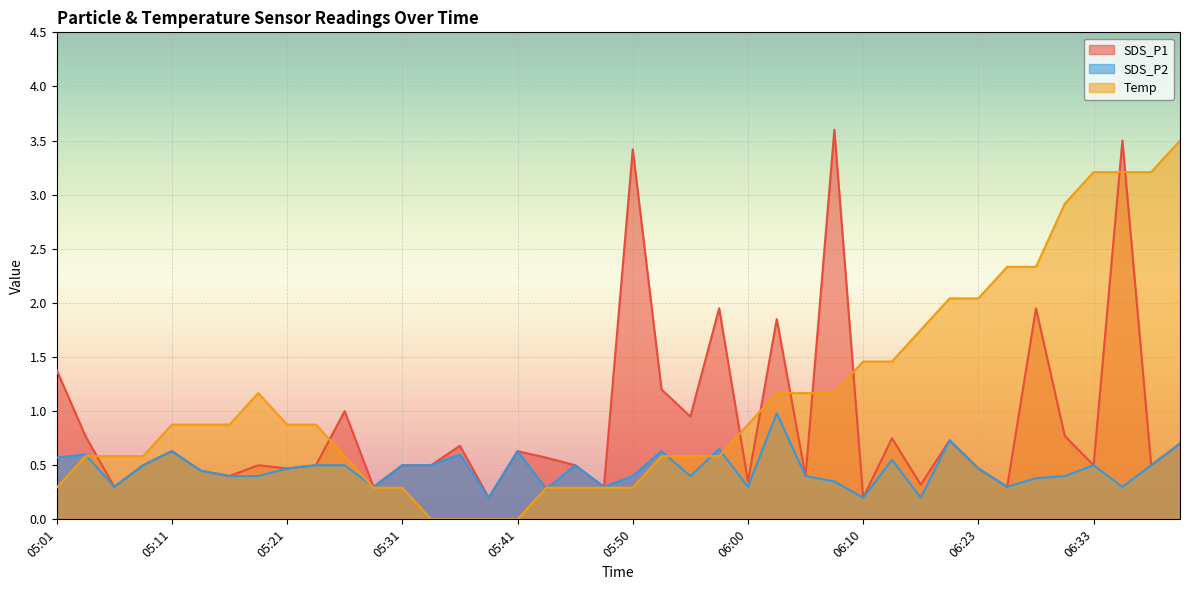

Reading left to right, transcribe all the data shown in this chart.

SDS_P1: 05:01=1.4	05:04=0.8	05:06=0.3	05:08=0.5	05:11=0.6	05:13=0.5	05:16=0.4	05:18=0.5	05:21=0.5	05:23=0.5	05:26=1.0	05:28=0.3	05:31=0.5	05:33=0.5	05:36=0.7	05:38=0.2	05:41=0.6	05:43=0.6	05:45=0.5	05:48=0.3	05:50=3.4	05:53=1.2	05:55=0.9	05:58=1.9	06:00=0.3	06:03=1.9	06:05=0.4	06:08=3.6	06:10=0.2	06:13=0.8	06:18=0.3	06:20=0.7	06:23=0.5	06:25=0.3	06:28=1.9	06:30=0.8	06:33=0.5	06:35=3.5	06:37=0.5	06:40=0.7
SDS_P2: 05:01=0.6	05:04=0.6	05:06=0.3	05:08=0.5	05:11=0.6	05:13=0.5	05:16=0.4	05:18=0.4	05:21=0.5	05:23=0.5	05:26=0.5	05:28=0.3	05:31=0.5	05:33=0.5	05:36=0.6	05:38=0.2	05:41=0.6	05:43=0.3	05:45=0.5	05:48=0.3	05:50=0.4	05:53=0.6	05:55=0.4	05:58=0.7	06:00=0.3	06:03=1.0	06:05=0.4	06:08=0.3	06:10=0.2	06:13=0.6	06:18=0.2	06:20=0.7	06:23=0.5	06:25=0.3	06:28=0.4	06:30=0.4	06:33=0.5	06:35=0.3	06:37=0.5	06:40=0.7
Temp: 05:01=0.3	05:04=0.6	05:06=0.6	05:08=0.6	05:11=0.9	05:13=0.9	05:16=0.9	05:18=1.2	05:21=0.9	05:23=0.9	05:26=0.6	05:28=0.3	05:31=0.3	05:33=0.0	05:36=0.0	05:38=0.0	05:41=0.0	05:43=0.3	05:45=0.3	05:48=0.3	05:50=0.3	05:53=0.6	05:55=0.6	05:58=0.6	06:00=0.9	06:03=1.2	06:05=1.2	06:08=1.2	06:10=1.5	06:13=1.5	06:18=1.8	06:20=2.0	06:23=2.0	06:25=2.3	06:28=2.3	06:30=2.9	06:33=3.2	06:35=3.2	06:37=3.2	06:40=3.5